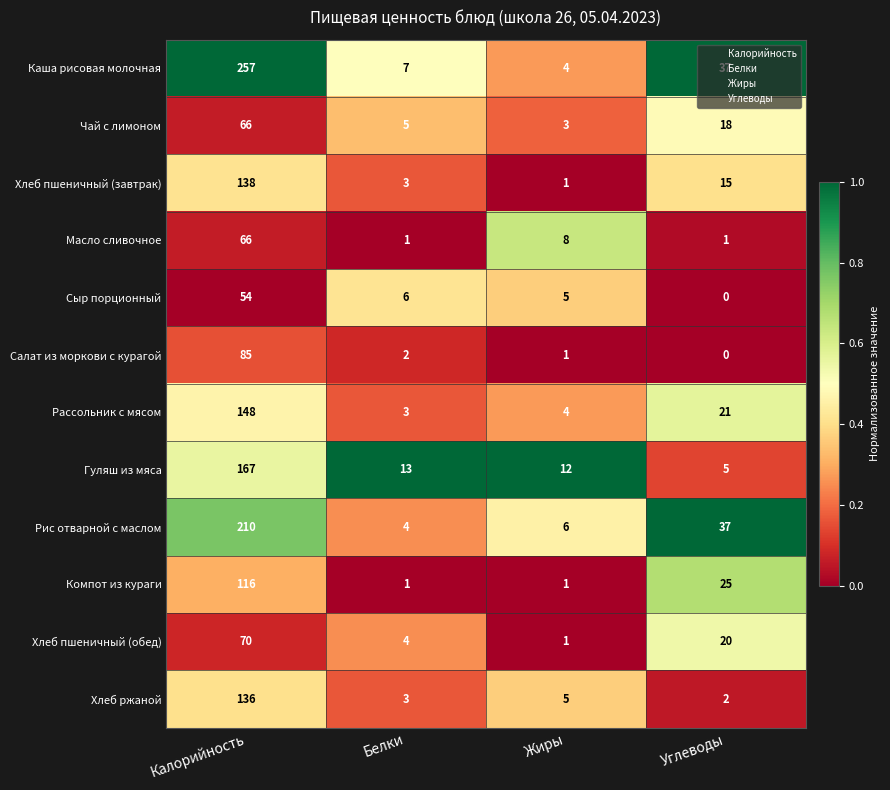

Which series has the largest total across all categories?

Каша рисовая молочная